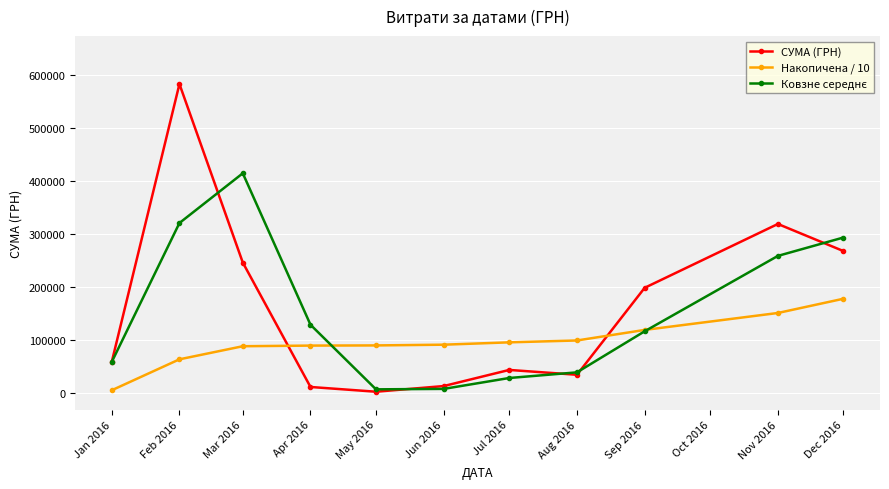

How many data points in СУМА (ГРН) are less than 59222?

5